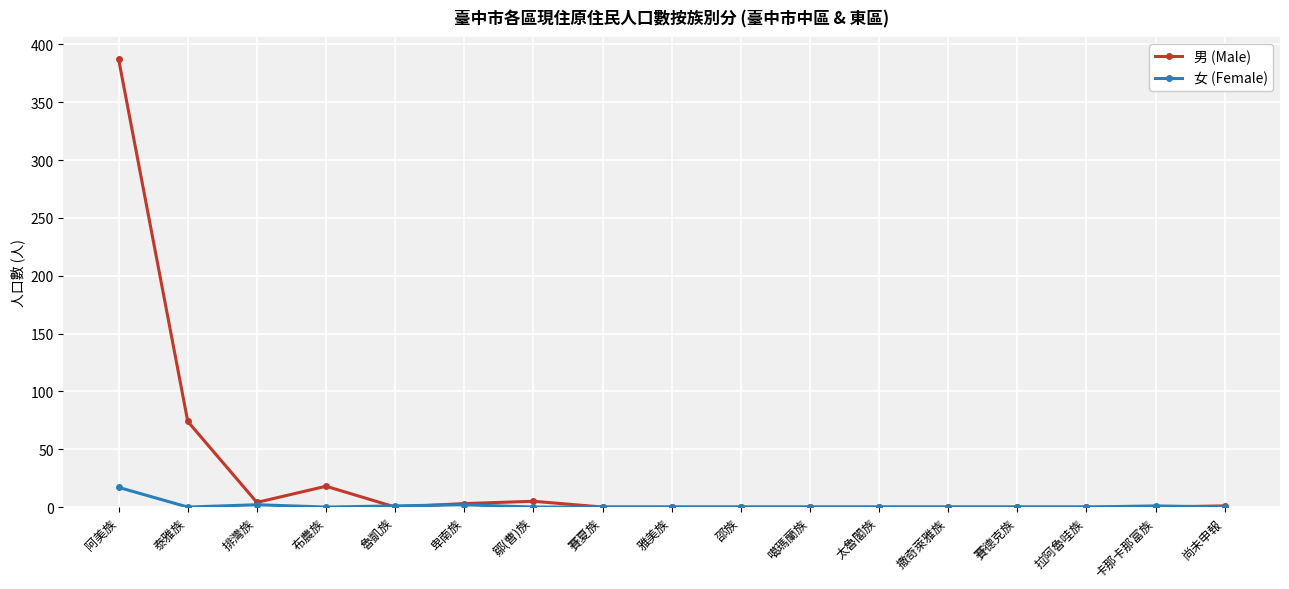

The value of 男 (Male) at 布農族 is 18. True or false?

True